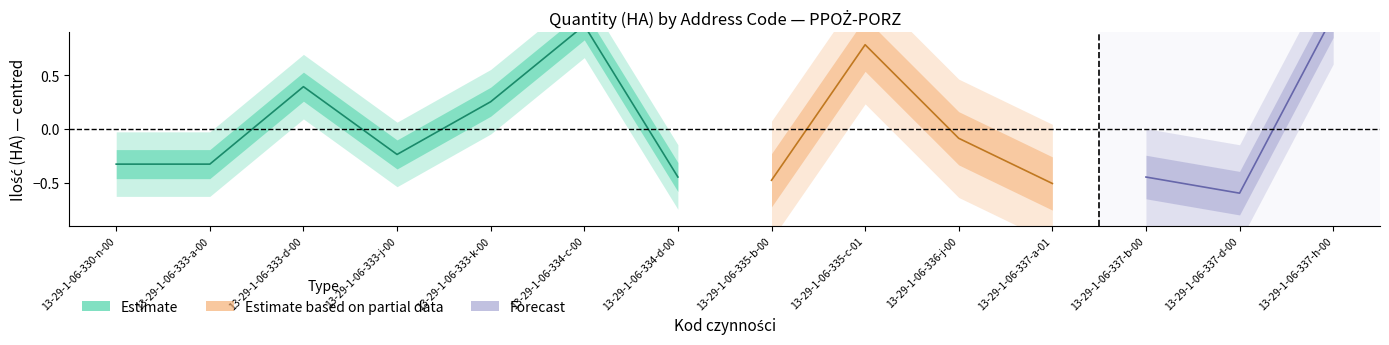

True or false: the data shows 0.8 at 13-29-1-06-334-c-00.

False